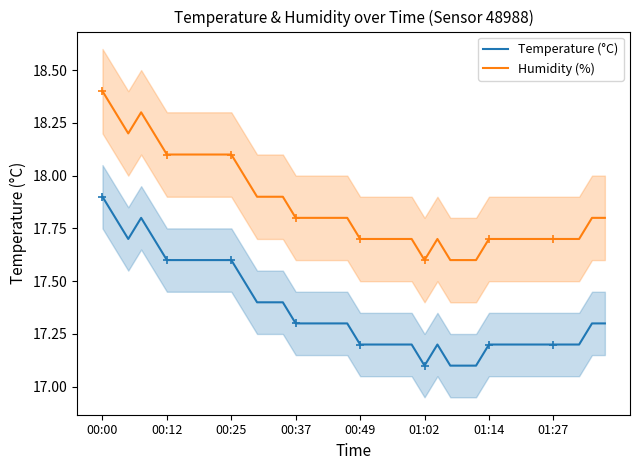

True or false: Temperature (°C) and Humidity (%) cross at least once.

False